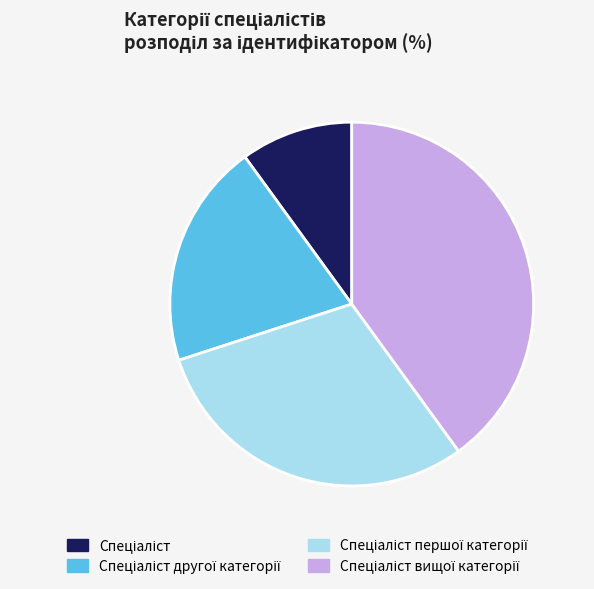

Is there a majority slice in this chart?

No